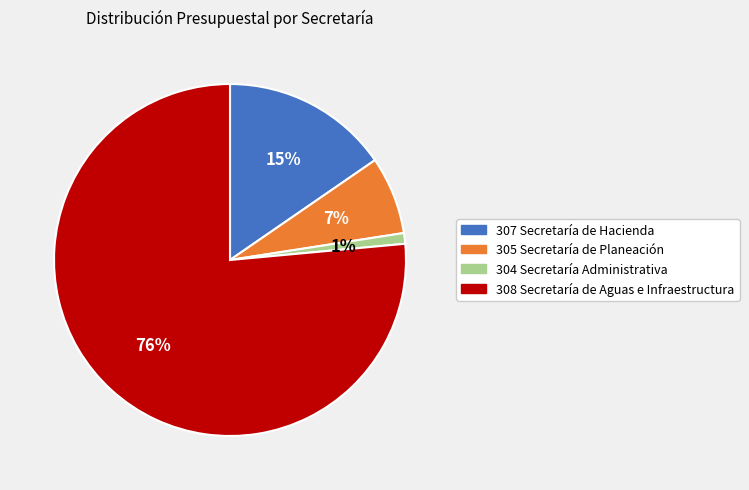

Which slice is the smallest?

304 Secretaría Administrativa